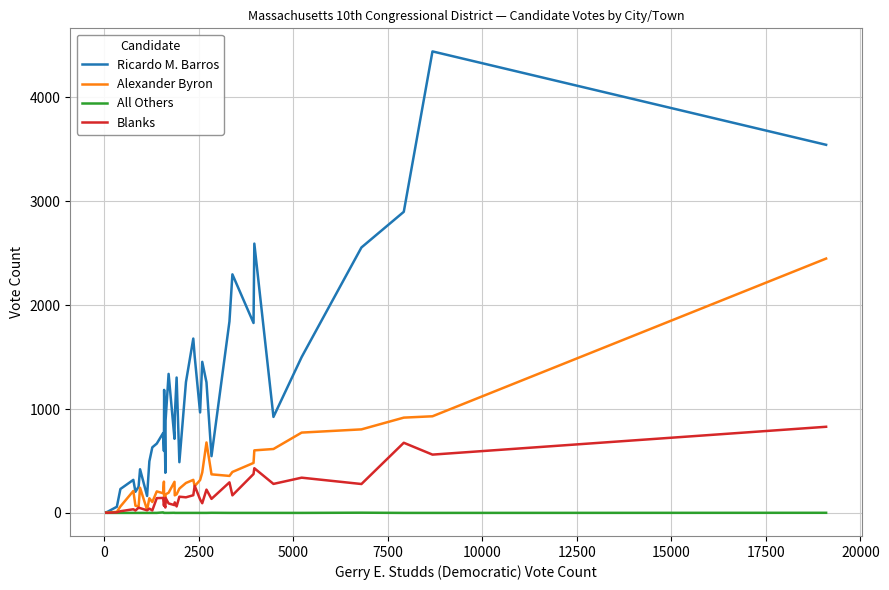

List the series in order of their overall mean, lowest first.

All Others, Blanks, Alexander Byron, Ricardo M. Barros